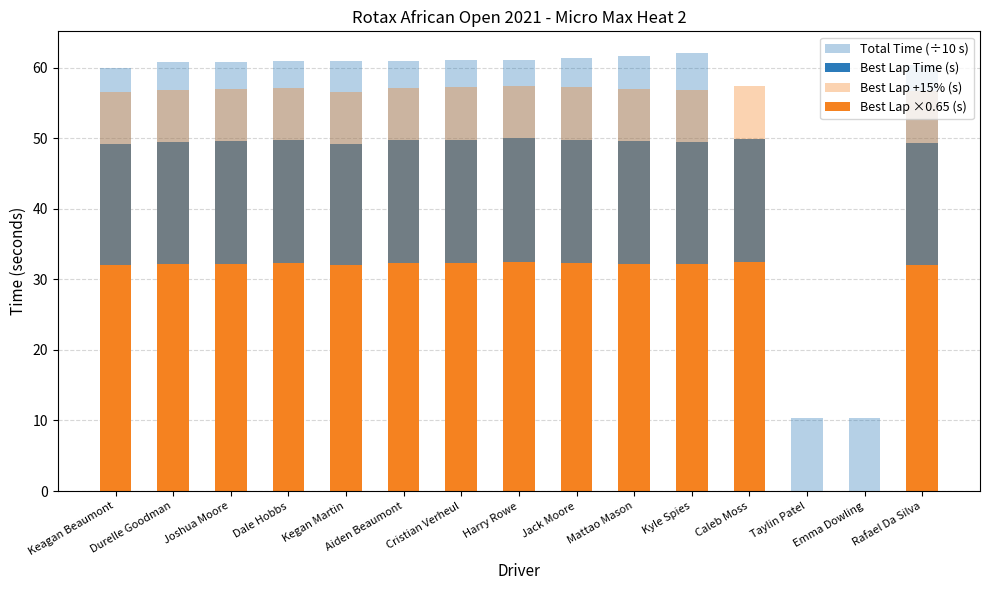

What value does the Best Lap +15% (s) series have at Caleb Moss?

57.3